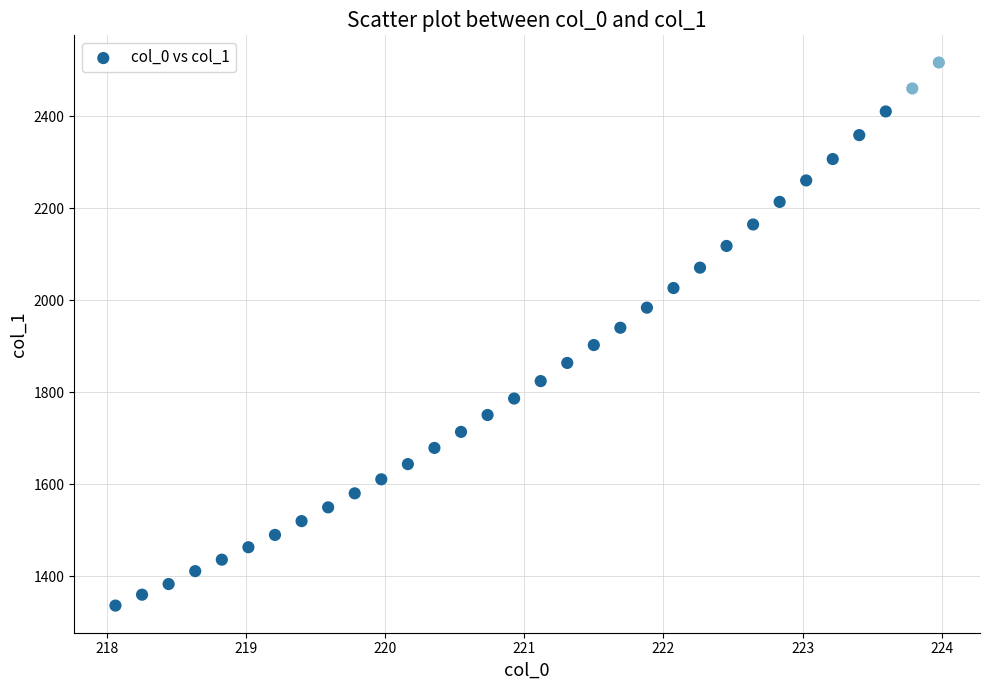

What is the range of Y values (max minus min)?

1180.8